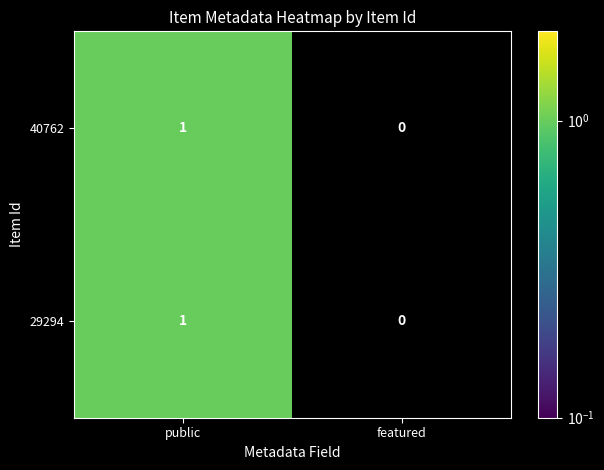

At which label does 40762 reach its peak?

public